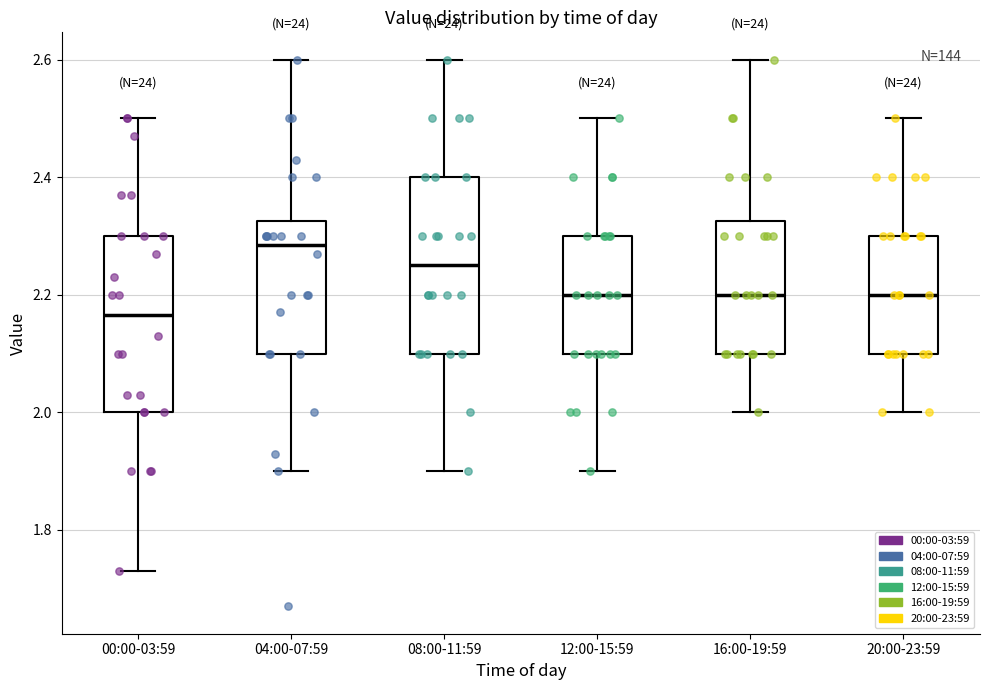

Which box's median line is the highest?

04:00-07:59